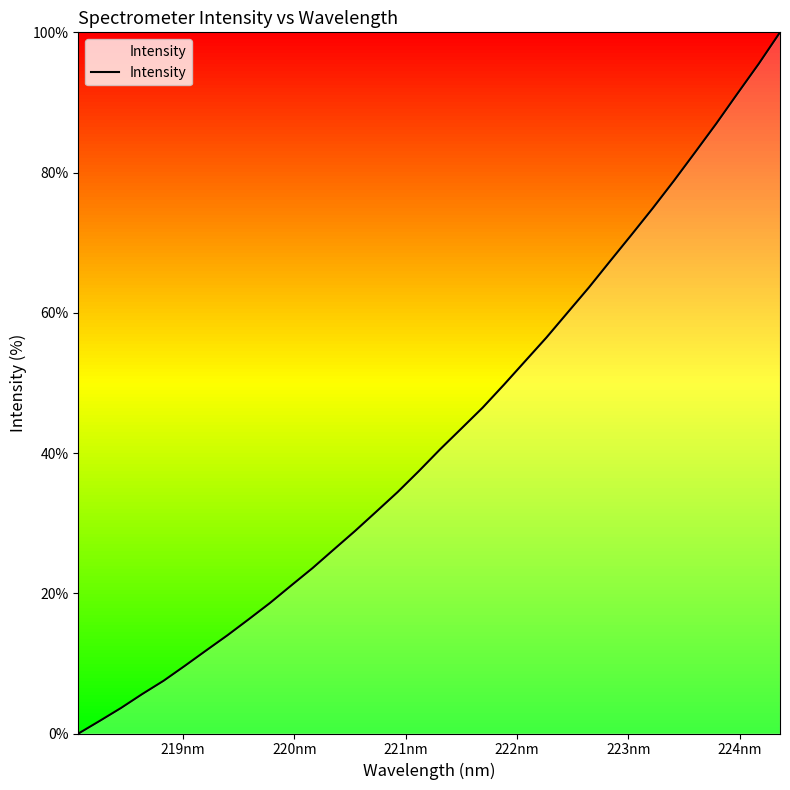

What is the maximum value shown in the chart?

100.0